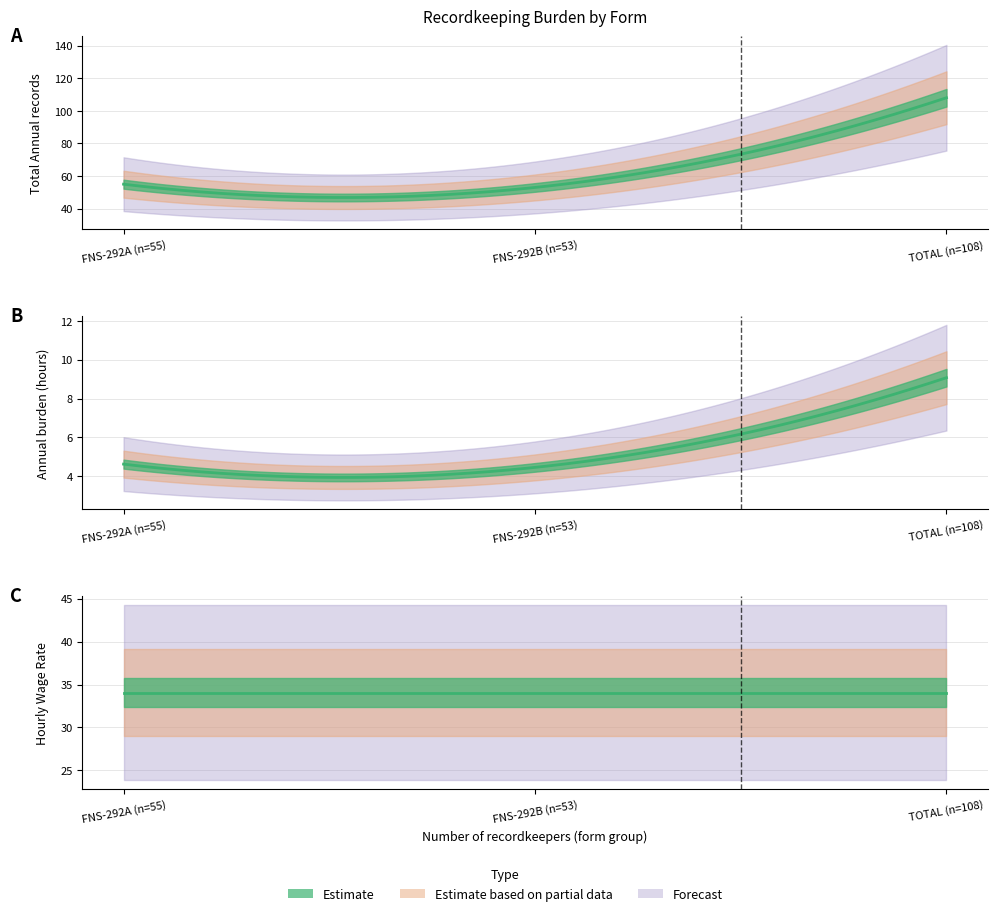

Rank the series by their average value, from highest to lowest.

Total Annual records, Hourly Wage Rate, Annual burden (hours)